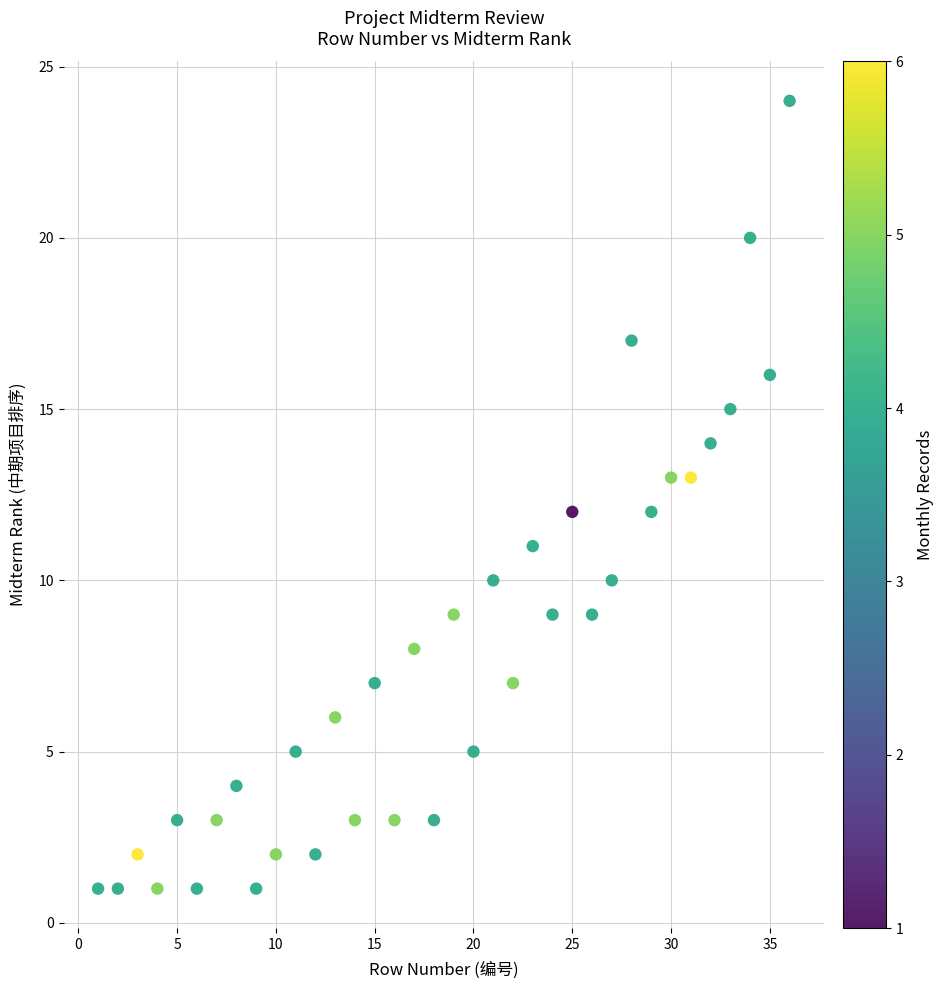

What is the range of Y values (max minus min)?

23